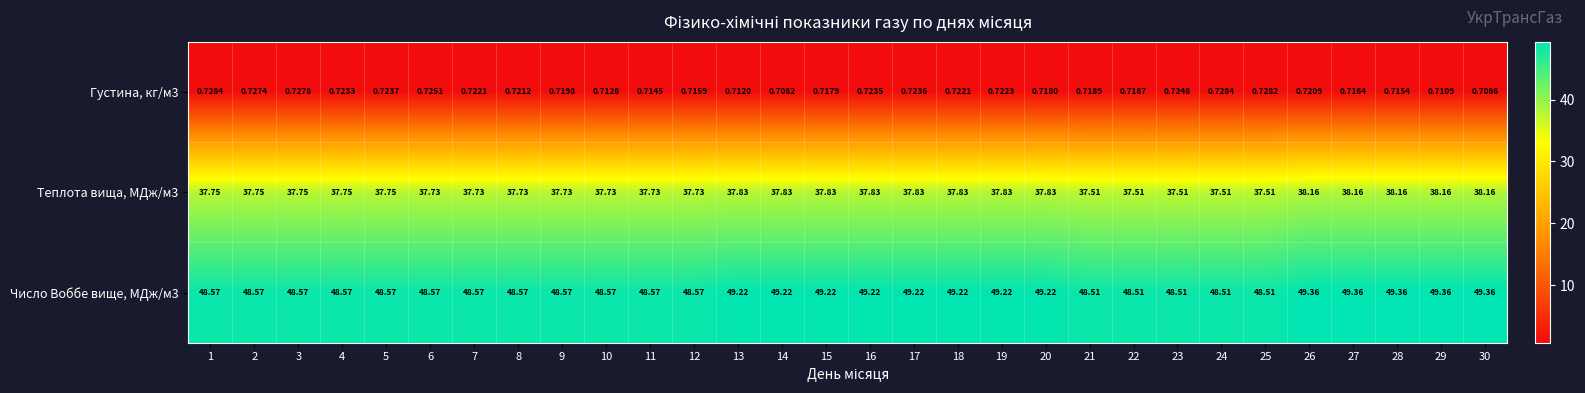

Is the value of Густина, кг/м3 at 29 greater than the value of Число Воббе вище, МДж/м3 at 2?

No